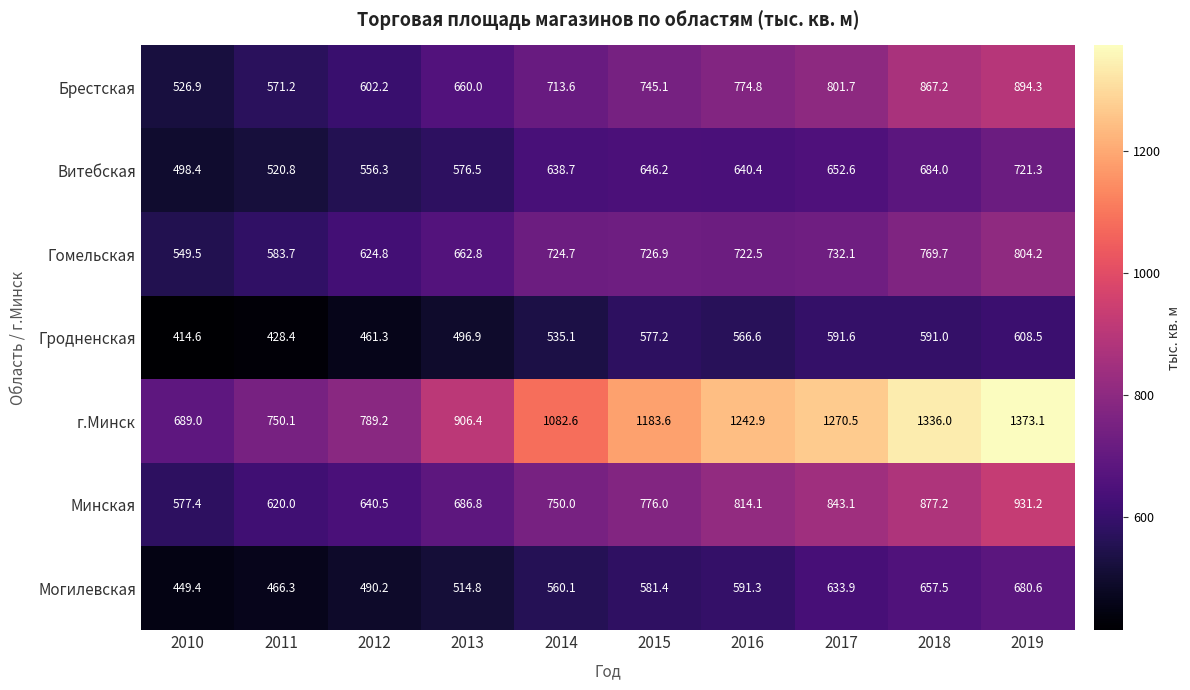

Where is г.Минск nearest to the value 1031?

2014